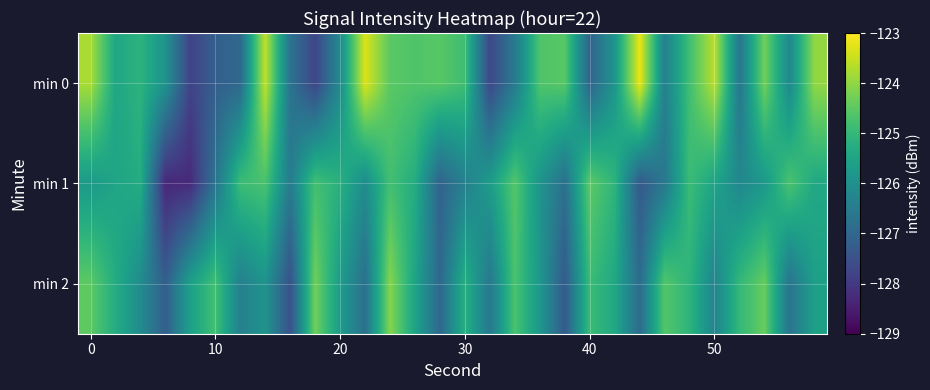

Rank the series by their maximum value, from highest to lowest.

min 0, min 2, min 1